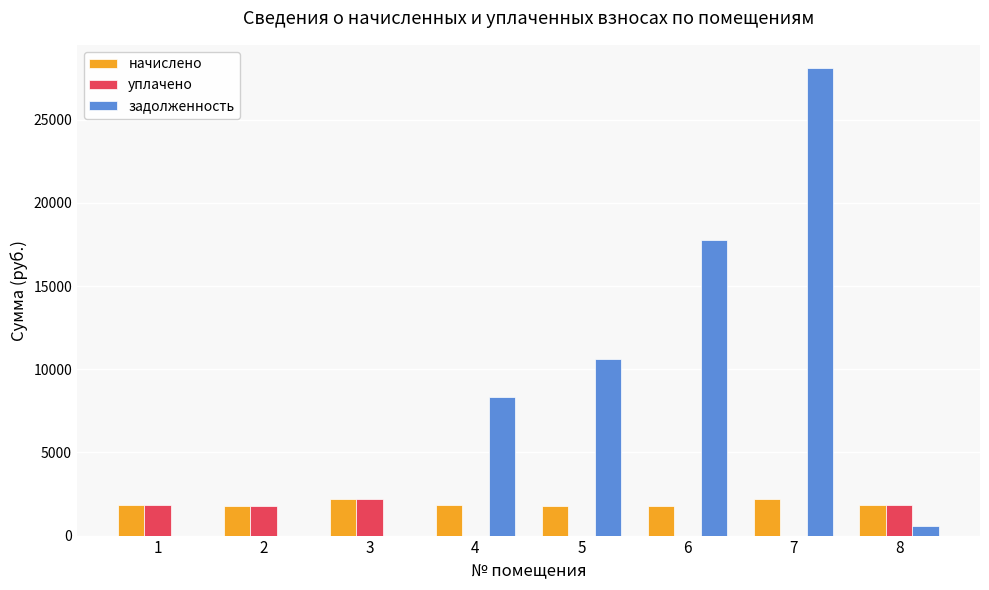

What is the sum of the задолженность values at 7 and 3?

28090.6